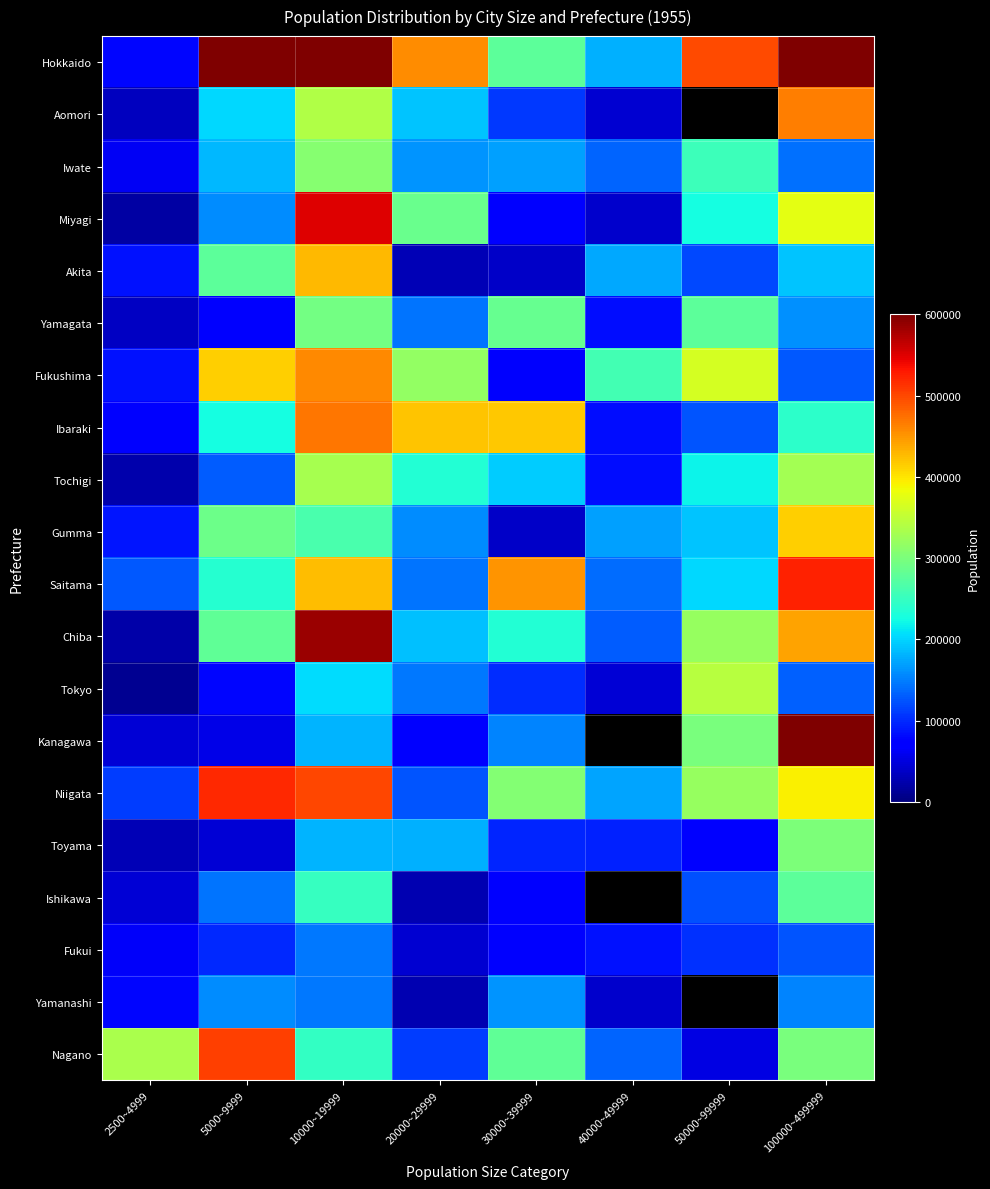

What is the difference between the Niigata values at 100000~499999 and 50000~99999?

72717.0